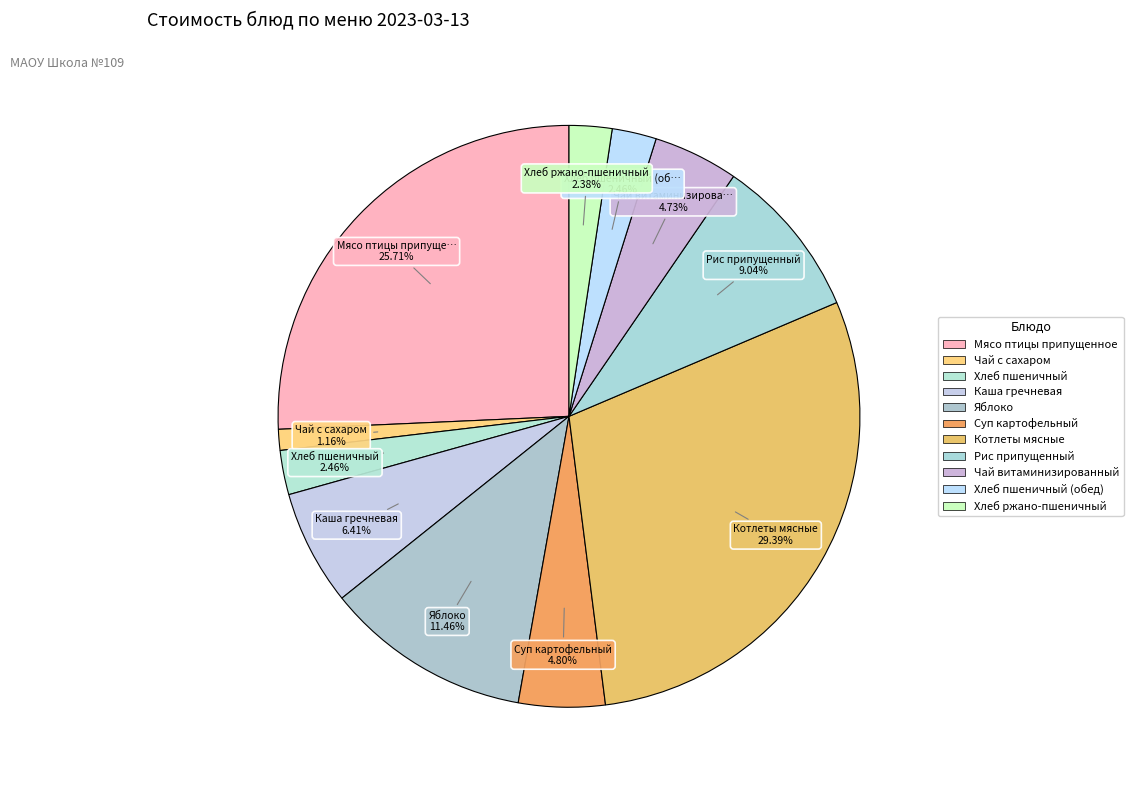

How many slices are in this pie chart?

11